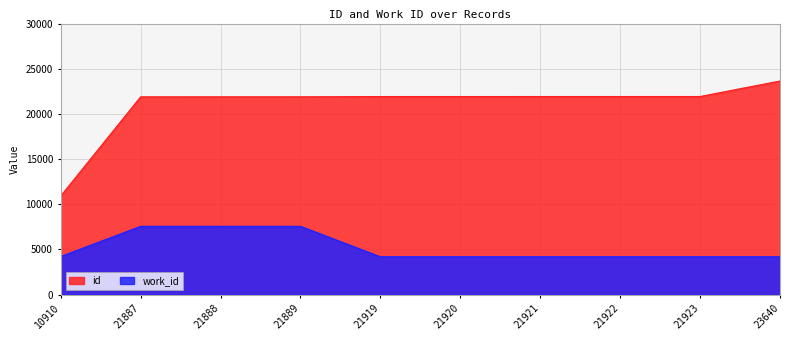

Which category has the highest value in the id series?

23640